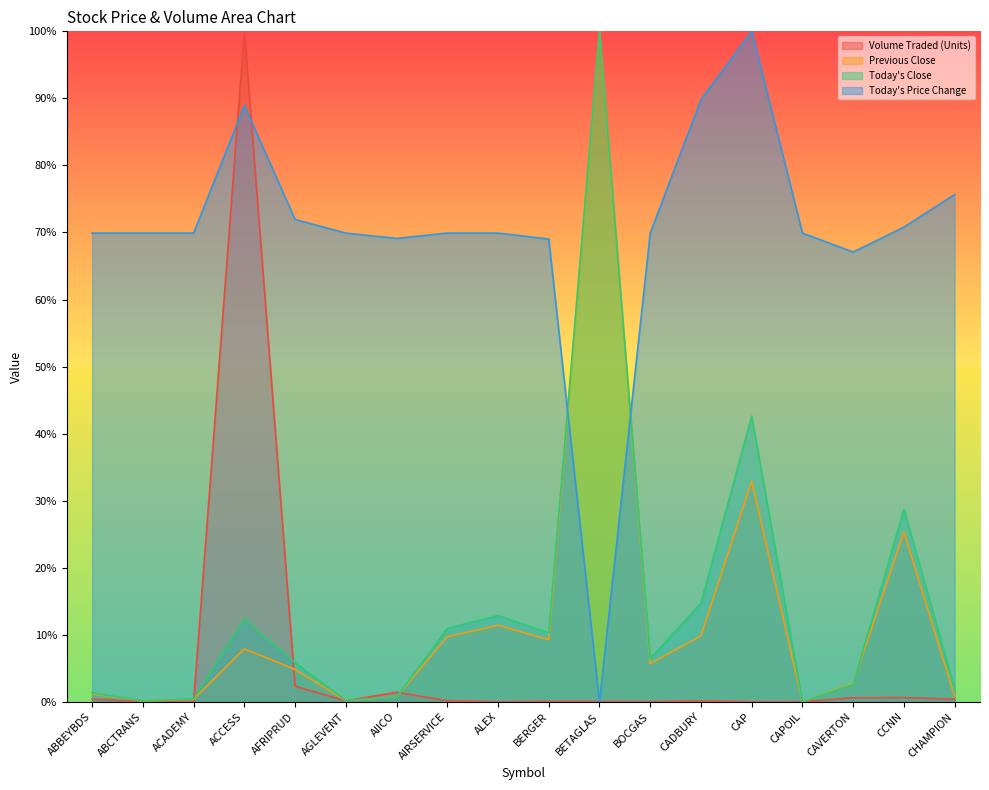

Is it true that Today's Price Change equals 69.1 at AIICO?

True